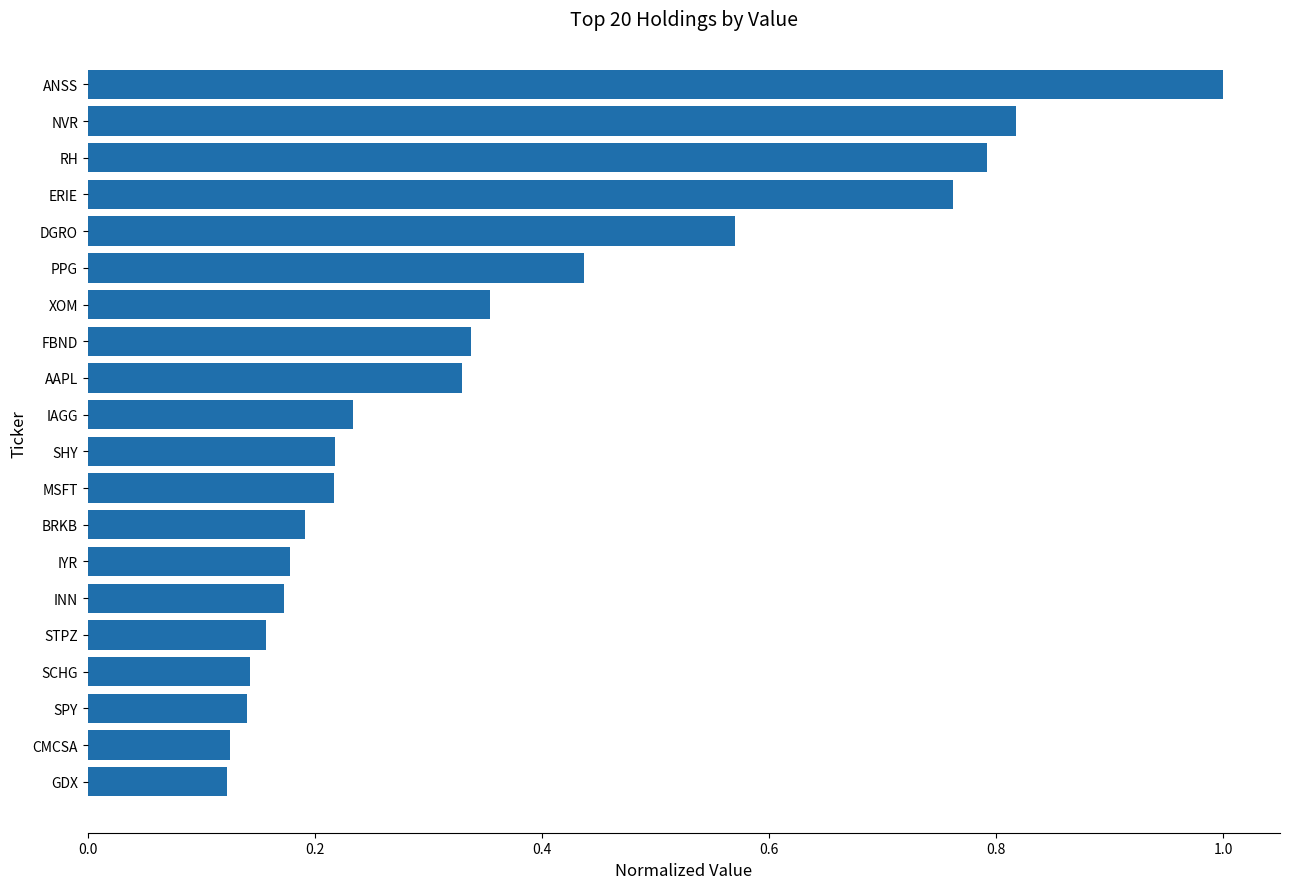

The value at IYR is 0.2. True or false?

True